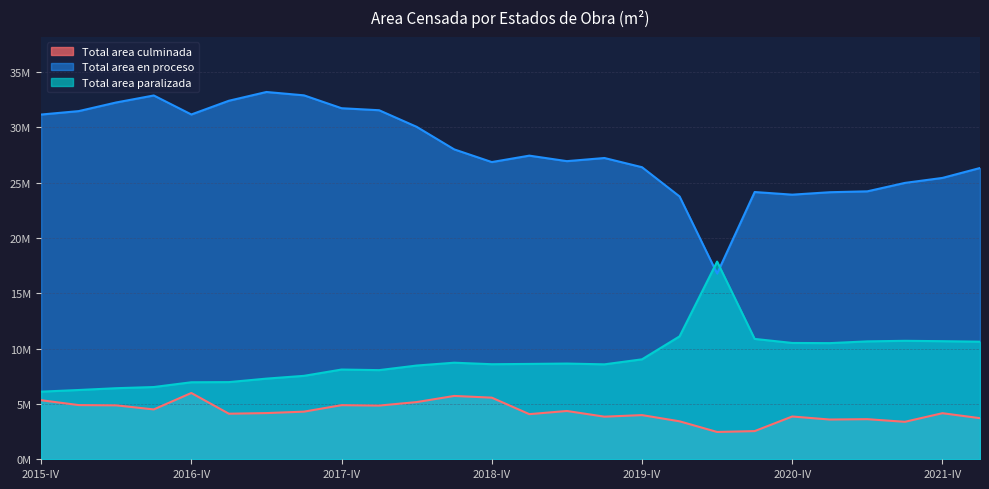

Reading left to right, extract all data points from this chart.

Total area culminada: 2015-IV=5334714	2016-I=4896651	2016-II=4872275	2016-III=4503837	2016-IV=5988463	2017-I=4116162	2017-II=4173179	2017-III=4303026	2017-IV=4889532	2018-I=4851503	2018-II=5166815	2018-III=5721529	2018-IV=5566447	2019-I=4076202	2019-II=4362994	2019-III=3848978	2019-IV=3990446	2020-I=3429384	2020-II=2467335	2020-III=2545566	2020-IV=3864017	2021-I=3590930	2021-II=3622154	2021-III=3385078	2021-IV=4162668	2022-I=3713253
Total area en proceso: 2015-IV=31141737	2016-I=31450930	2016-II=32232249	2016-III=32864579	2016-IV=31148091	2017-I=32388217	2017-II=33179555	2017-III=32876168	2017-IV=31713182	2018-I=31530712	2018-II=30031604	2018-III=27994957	2018-IV=26848742	2019-I=27429003	2019-II=26931877	2019-III=27215680	2019-IV=26384391	2020-I=23743679	2020-II=16779220	2020-III=24143135	2020-IV=23904314	2021-I=24124037	2021-II=24204614	2021-III=24966152	2021-IV=25416830	2022-I=26312348
Total area paralizada: 2015-IV=6109355	2016-I=6257600	2016-II=6420638	2016-III=6525841	2016-IV=6957122	2017-I=6972131	2017-II=7285720	2017-III=7537321	2017-IV=8105963	2018-I=8052772	2018-II=8467759	2018-III=8724175	2018-IV=8587171	2019-I=8613918	2019-II=8646102	2019-III=8576492	2019-IV=9028828	2020-I=11103079	2020-II=17858655	2020-III=10873275	2020-IV=10508181	2021-I=10492702	2021-II=10650987	2021-III=10702522	2021-IV=10667706	2022-I=10622528